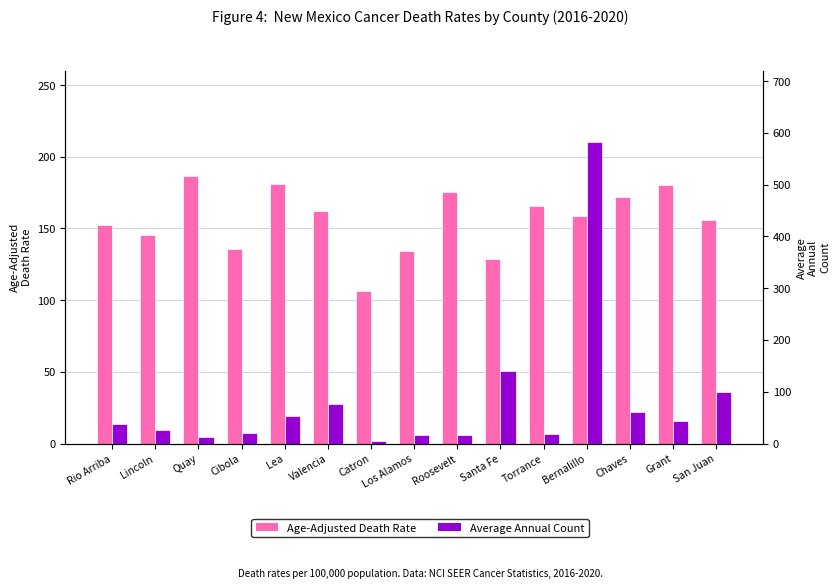

What is the difference between the Average Annual Count values at Los Alamos and Grant?

26.0